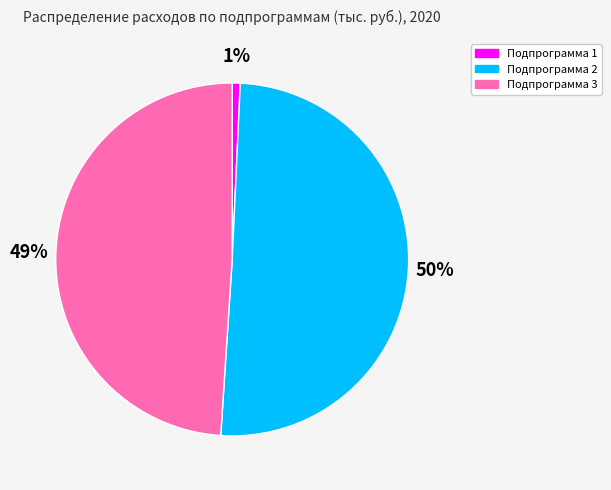

To the nearest percent, what portion does Подпрограмма 2 represent?

50%